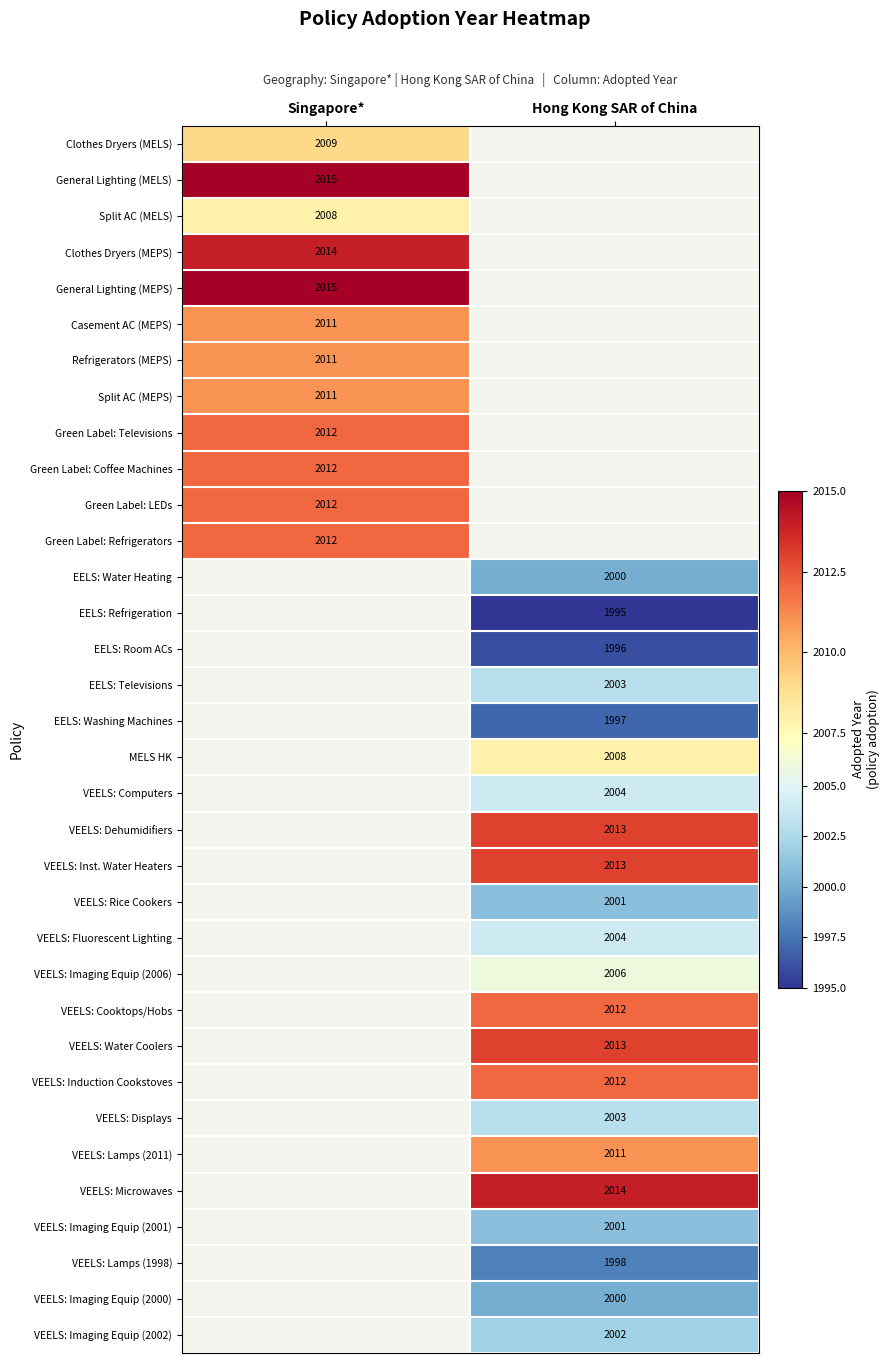

The EELS: Refrigeration series shows 1995 at Hong Kong SAR of China. True or false?

True